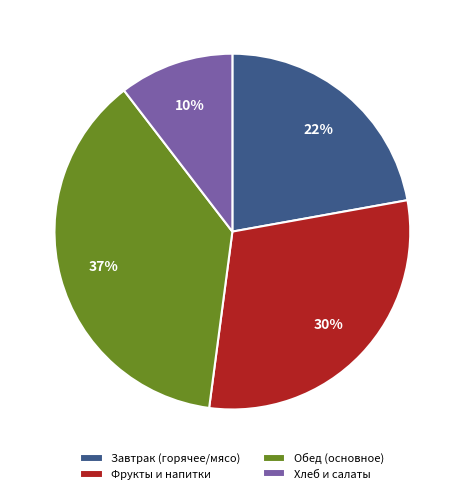

To the nearest percent, what is the average slice percentage?

25%